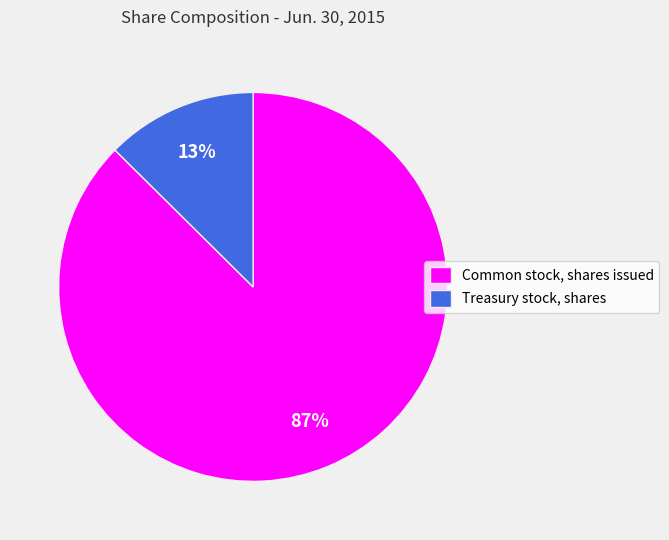

Combined, do Treasury stock, shares and Common stock, shares issued account for over 50%?

Yes